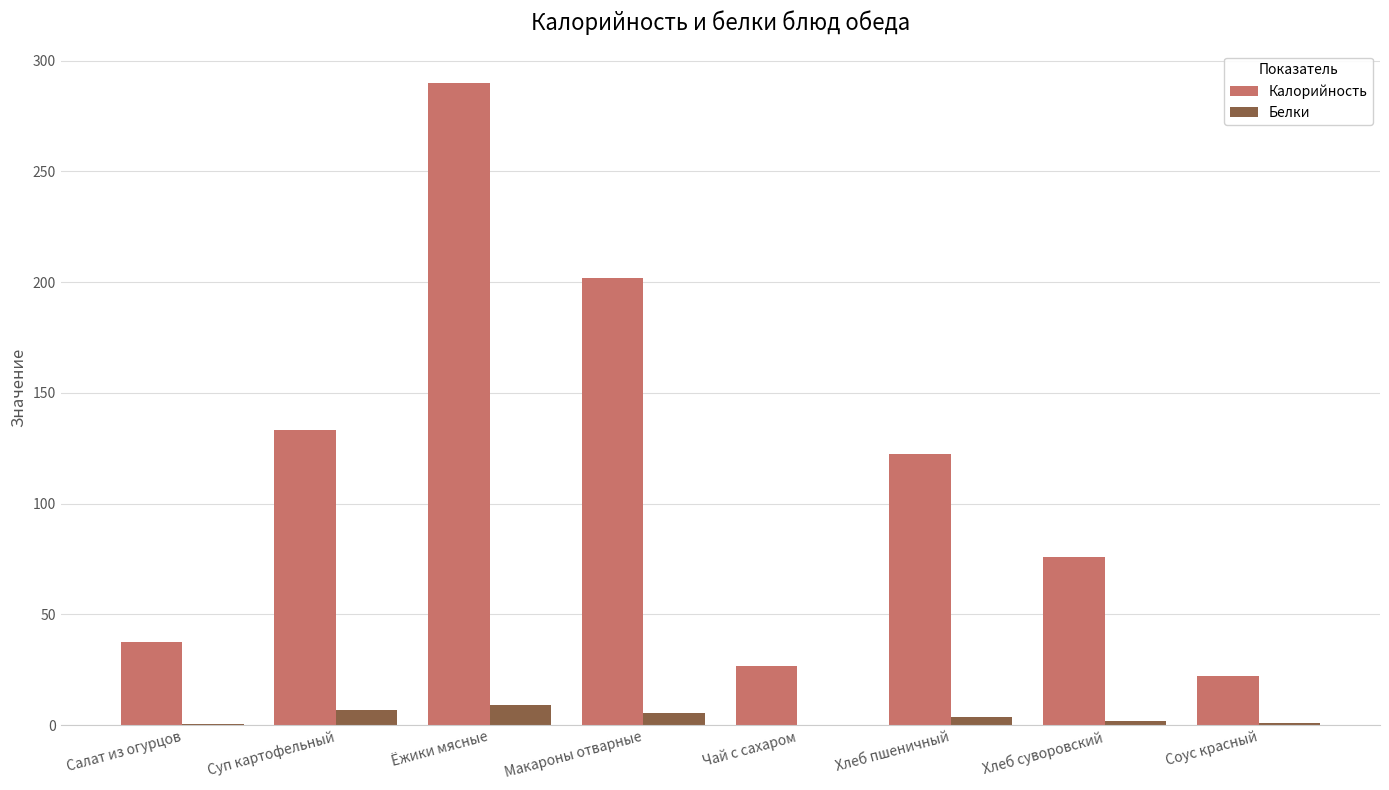

What is the average value of the Белки series?

3.5